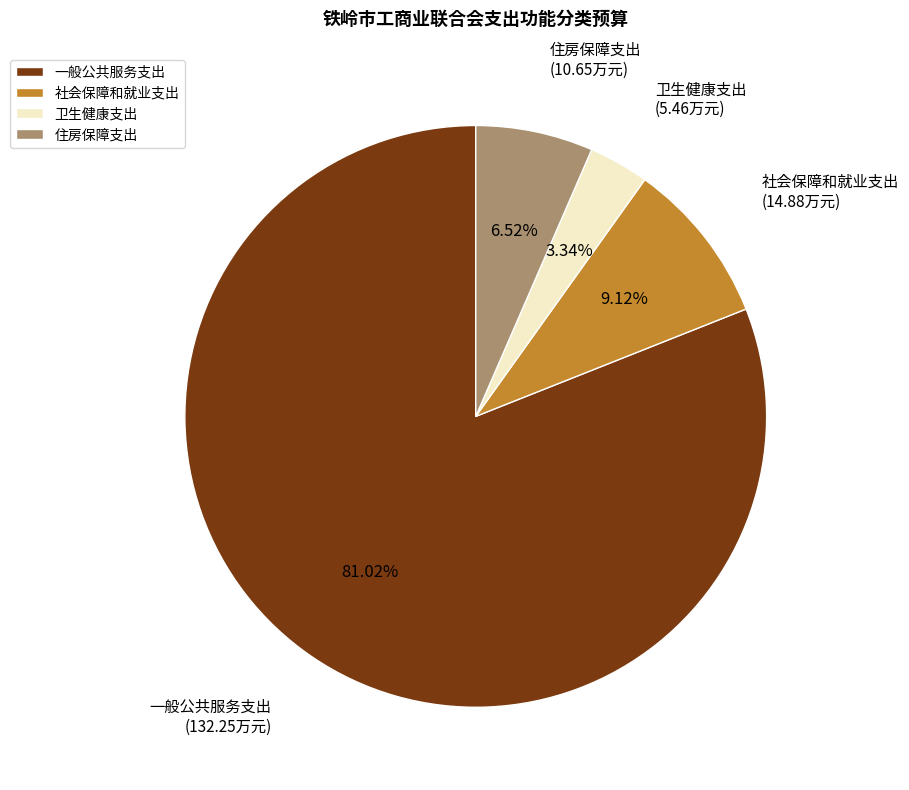

What is the smallest slice in the pie chart?

卫生健康支出